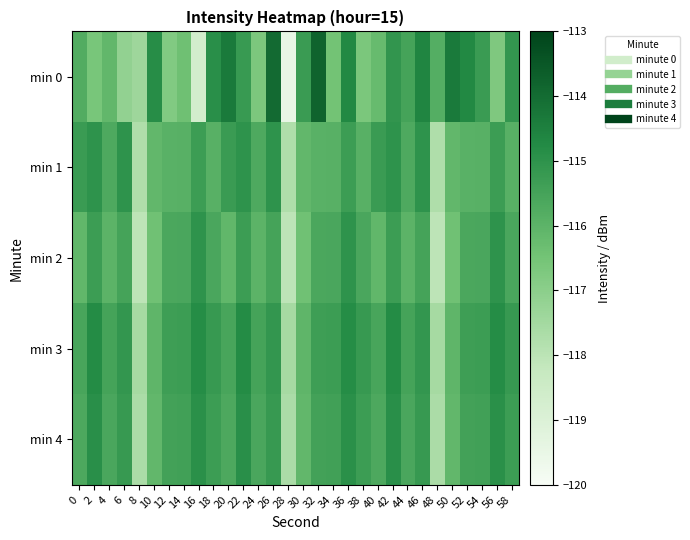

At which category is the sum across all series the highest?

36